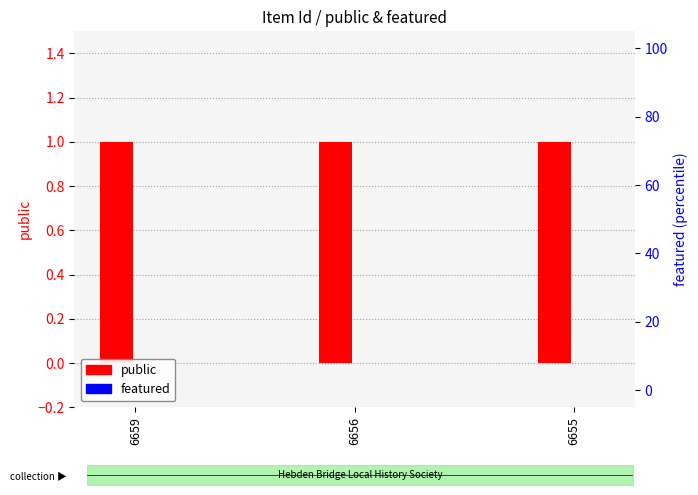

At how many categories does at least one series exceed 0?

3